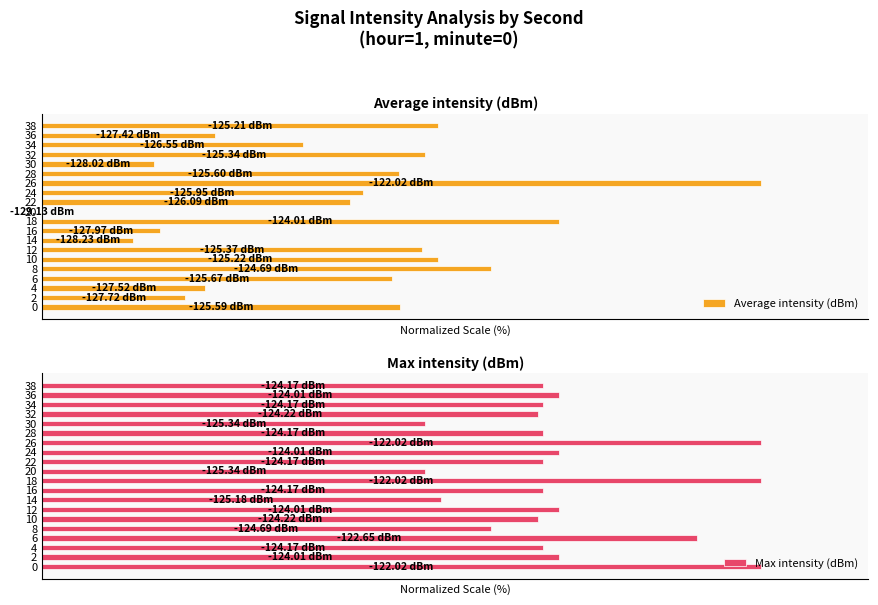

What is the difference between the second highest and second lowest values in the Average intensity (dBm) series?

59.3